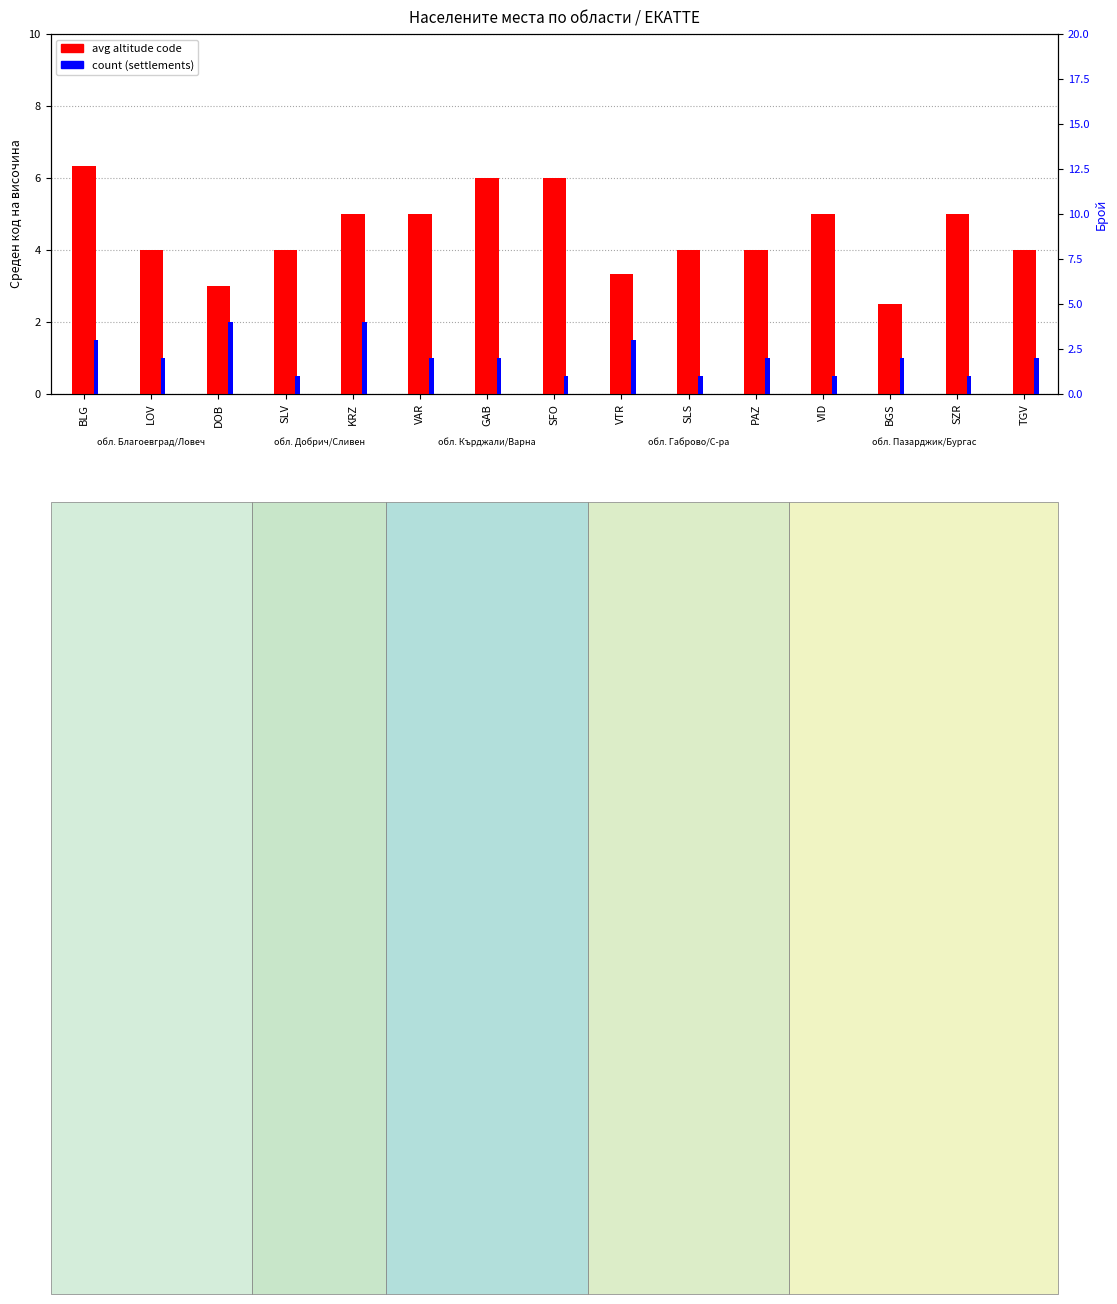

How many bars are there in each group?

2